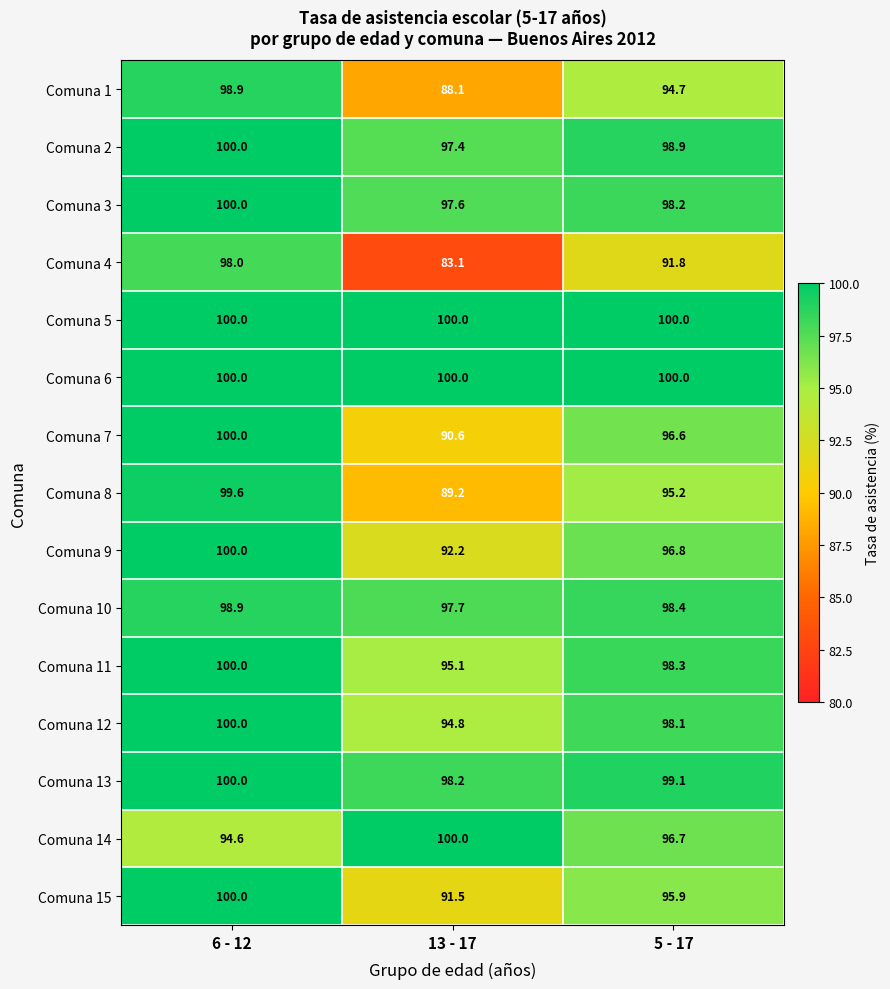

Which series has the largest range (max minus min)?

Comuna 4